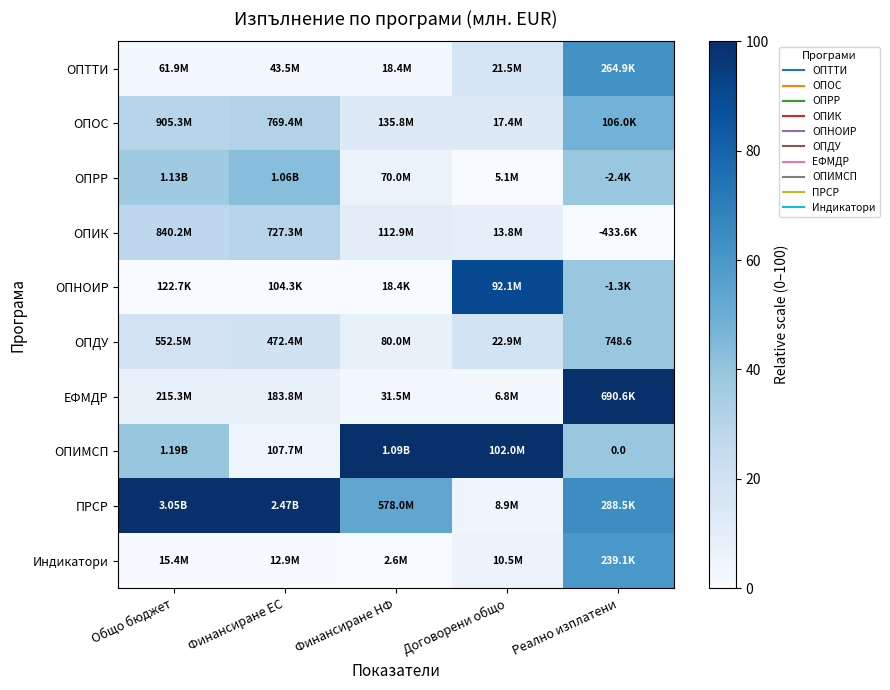

At Финансиране ЕС, list the series in order from smallest to largest.

ОПНОИР, Индикатори, ОПТТИ, ОПИМСП, ЕФМДР, ОПДУ, ОПИК, ОПОС, ОПРР, ПРСР